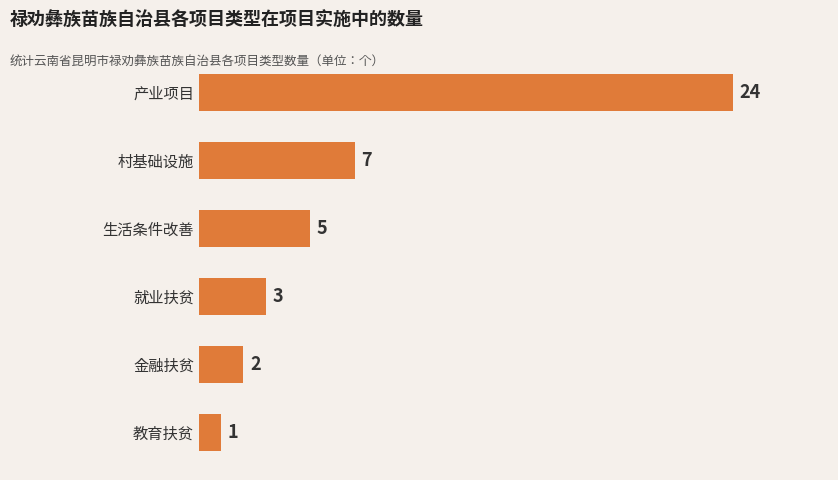

What is the change in value from 教育扶贫 to 生活条件改善?

+4